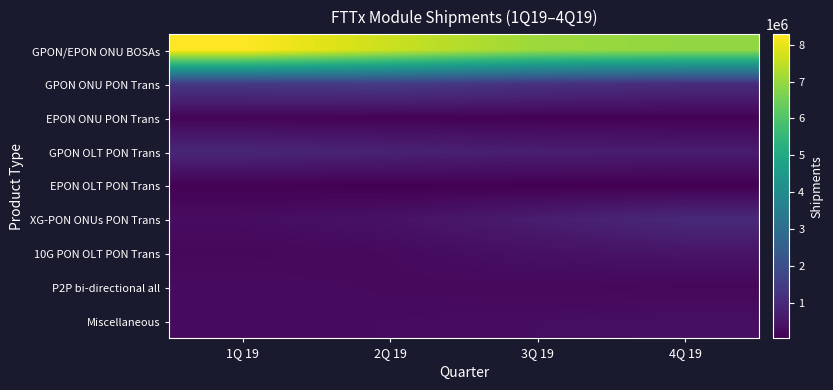

Rank the series by their maximum value, from lowest to highest.

EPON OLT PON Trans, EPON ONU PON Trans, P2P bi-directional all, Miscellaneous, 10G PON OLT PON Trans, GPON OLT PON Trans, XG-PON ONUs PON Trans, GPON ONU PON Trans, GPON/EPON ONU BOSAs